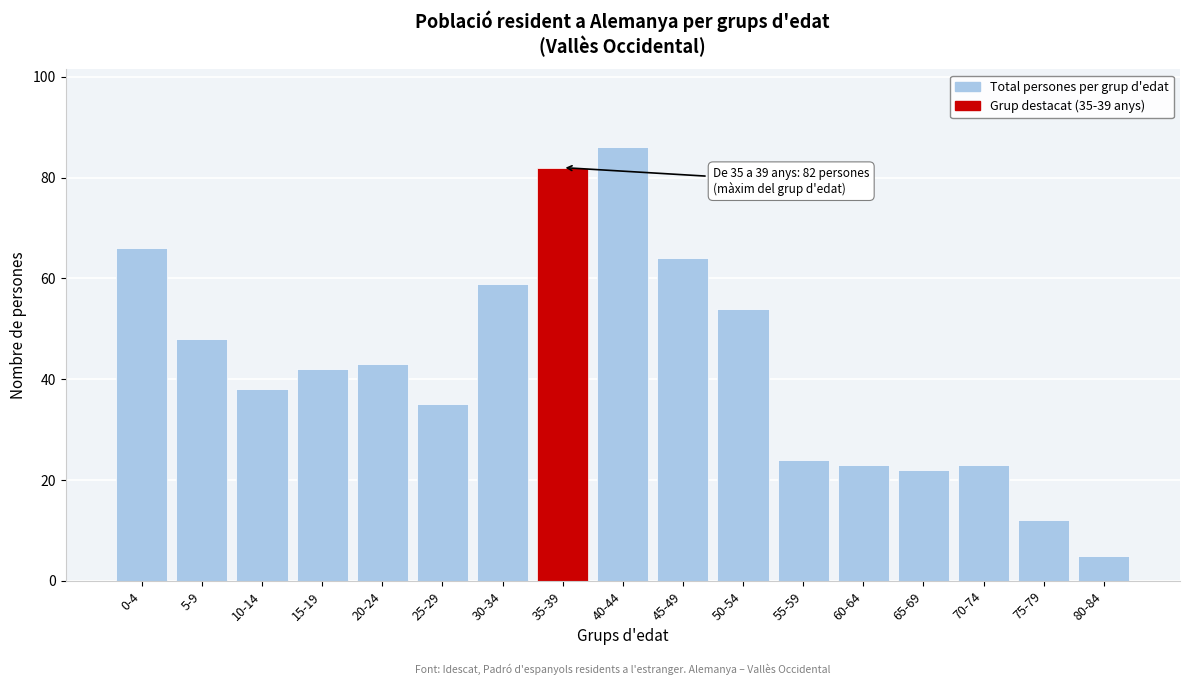

Reading left to right, extract all data points from this chart.

0-4=66	5-9=48	10-14=38	15-19=42	20-24=43	25-29=35	30-34=59	35-39=82	40-44=86	45-49=64	50-54=54	55-59=24	60-64=23	65-69=22	70-74=23	75-79=12	80-84=5